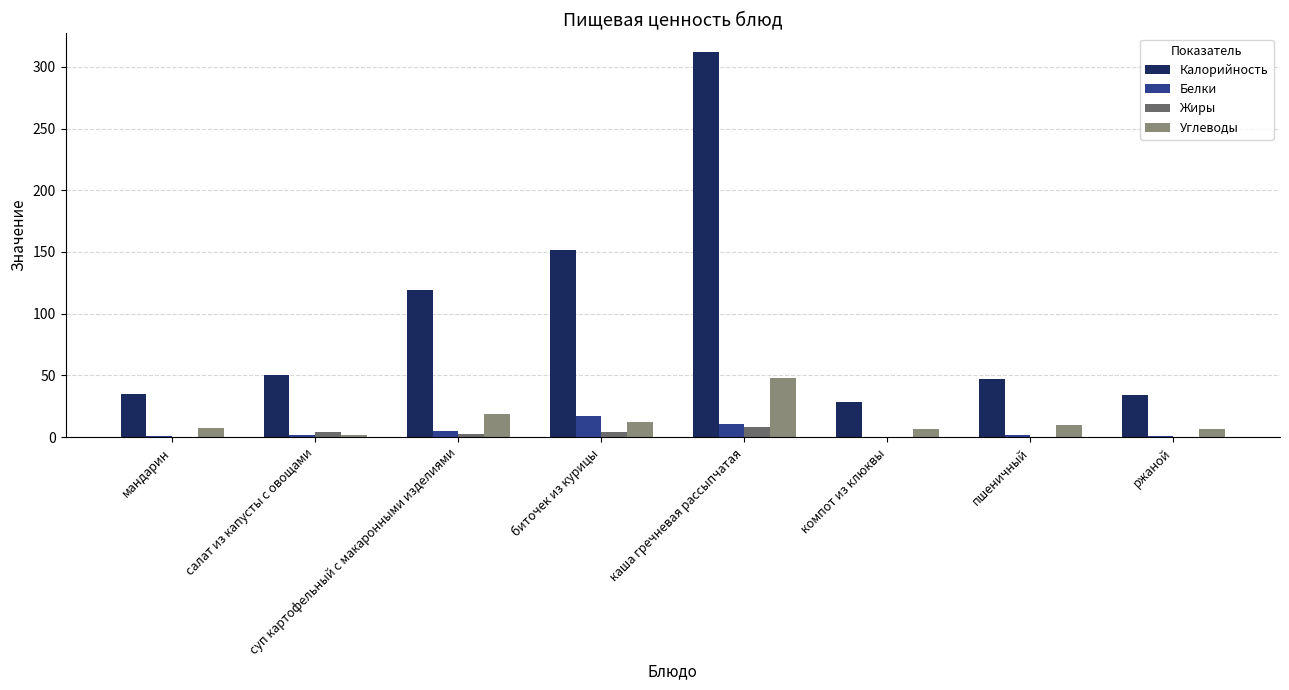

What is the difference between the Углеводы values at биточек из курицы and суп картофельный с макаронными изделиями?

6.5